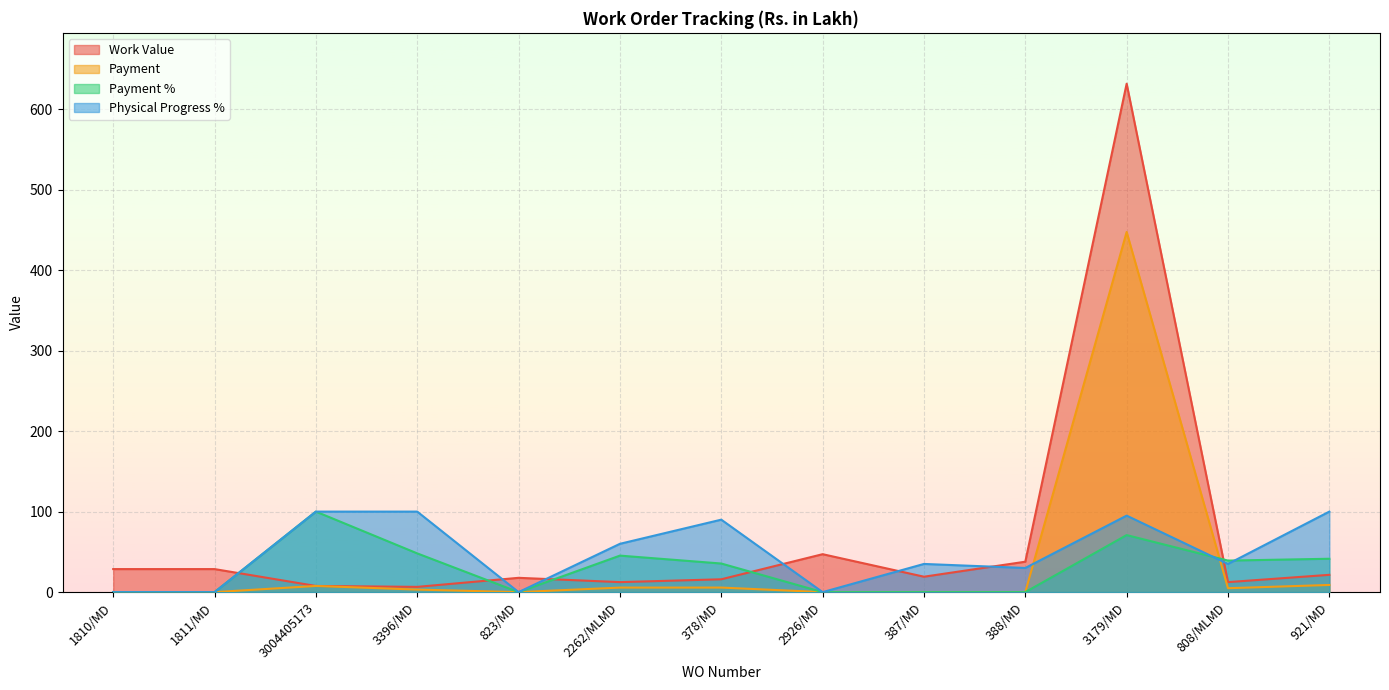

What is the difference between the maximum and minimum values in the Payment % series?

100.0